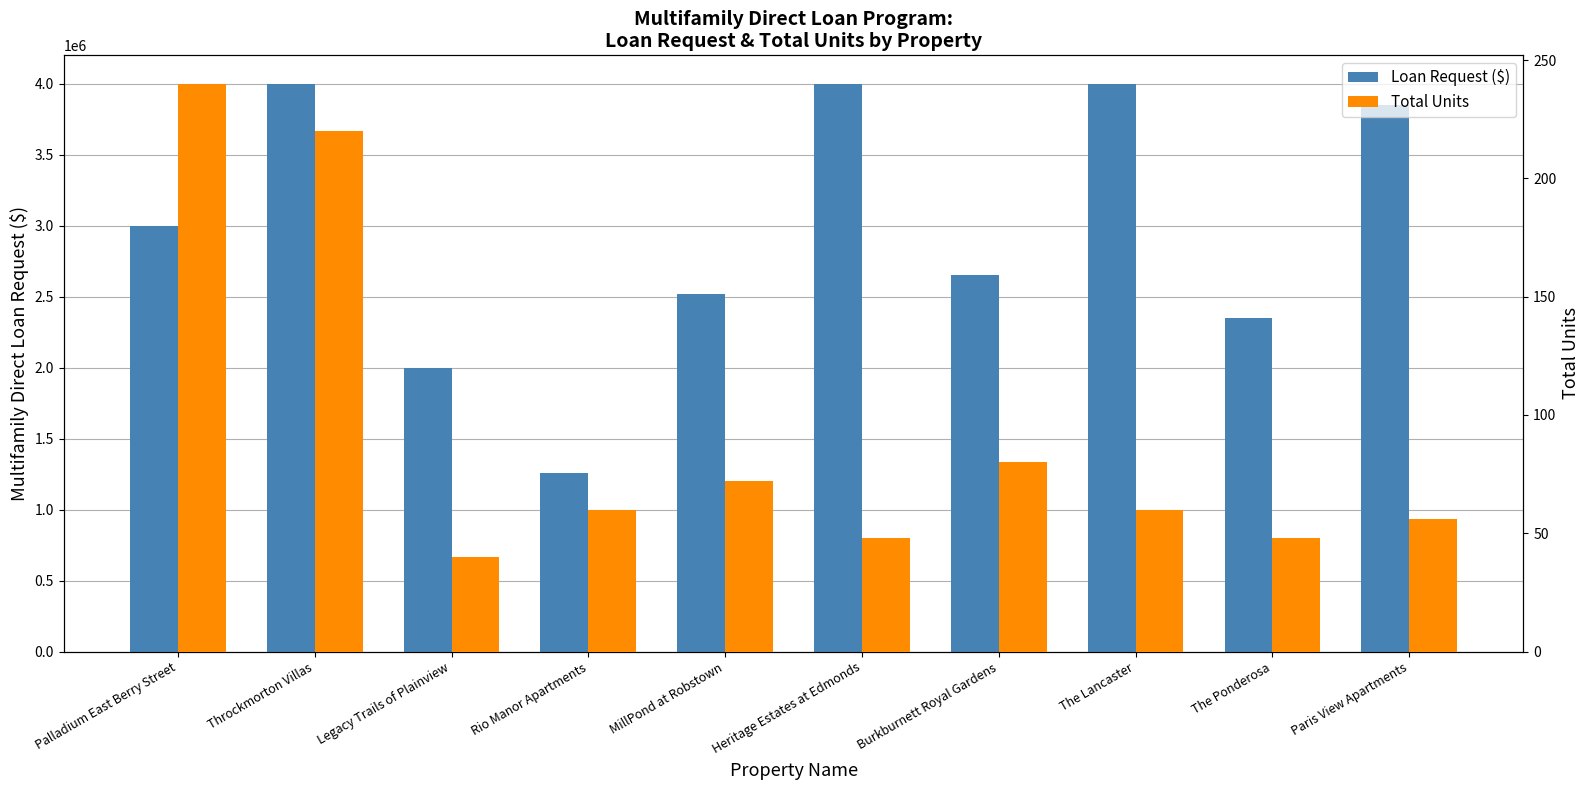

The Total Units series shows 125 at Palladium East Berry Street. True or false?

False